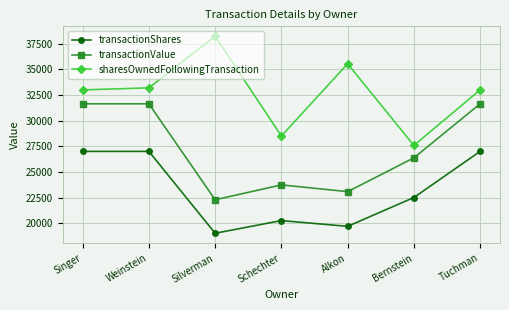

Which series has the widest spread of values?

sharesOwnedFollowingTransaction